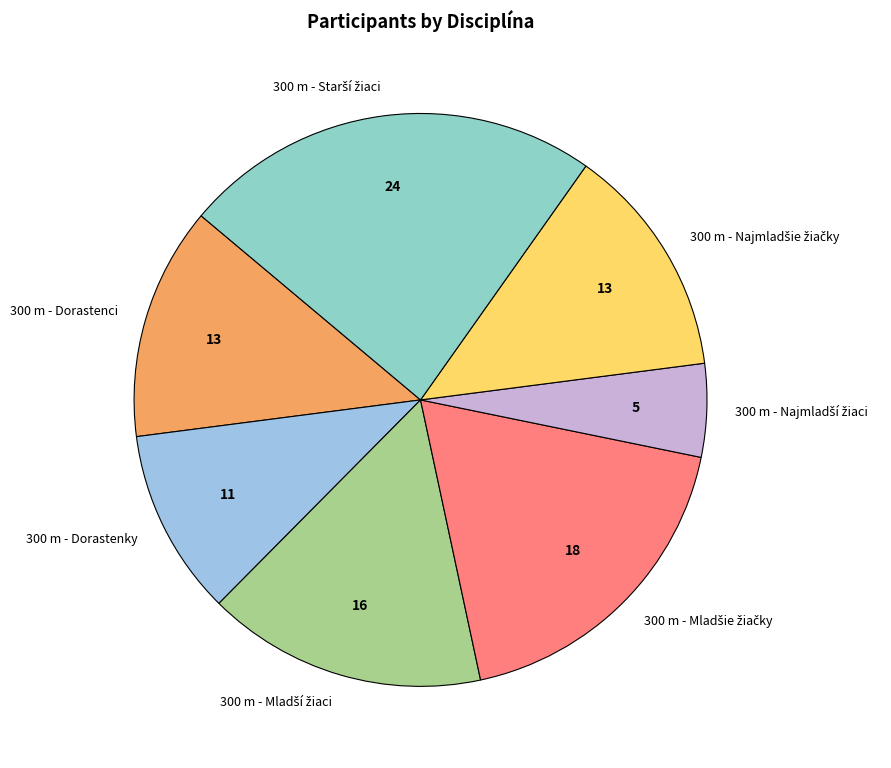

Count the number of slices in the pie.

7